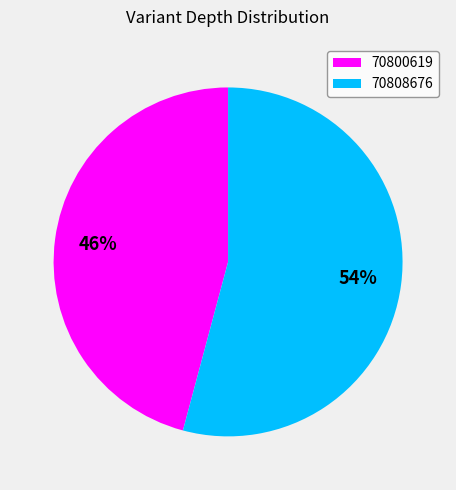

Is there any slice that represents more than half of the pie?

Yes